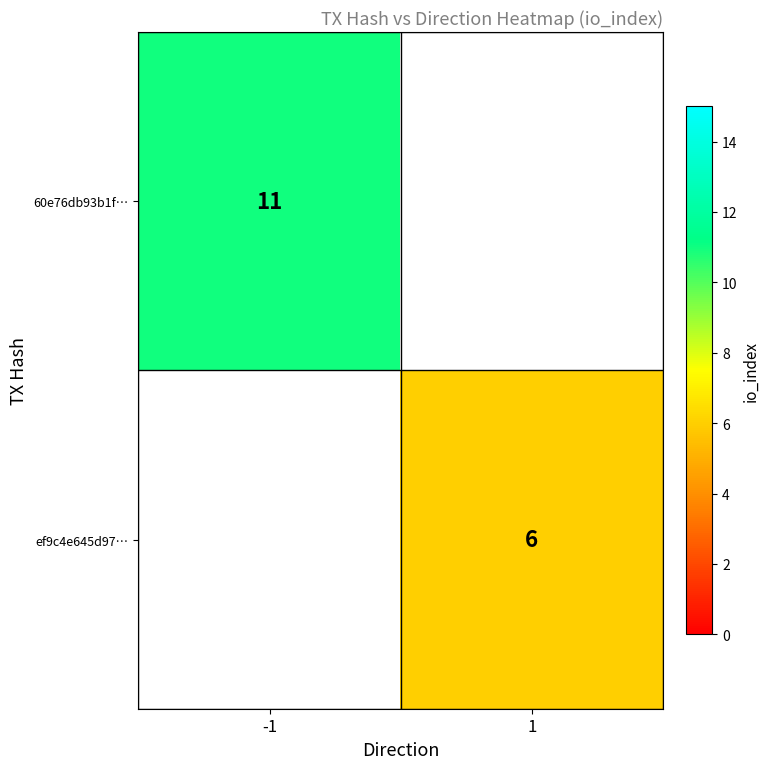

The value of ef9c4e645d97… at 1 is 6. True or false?

True